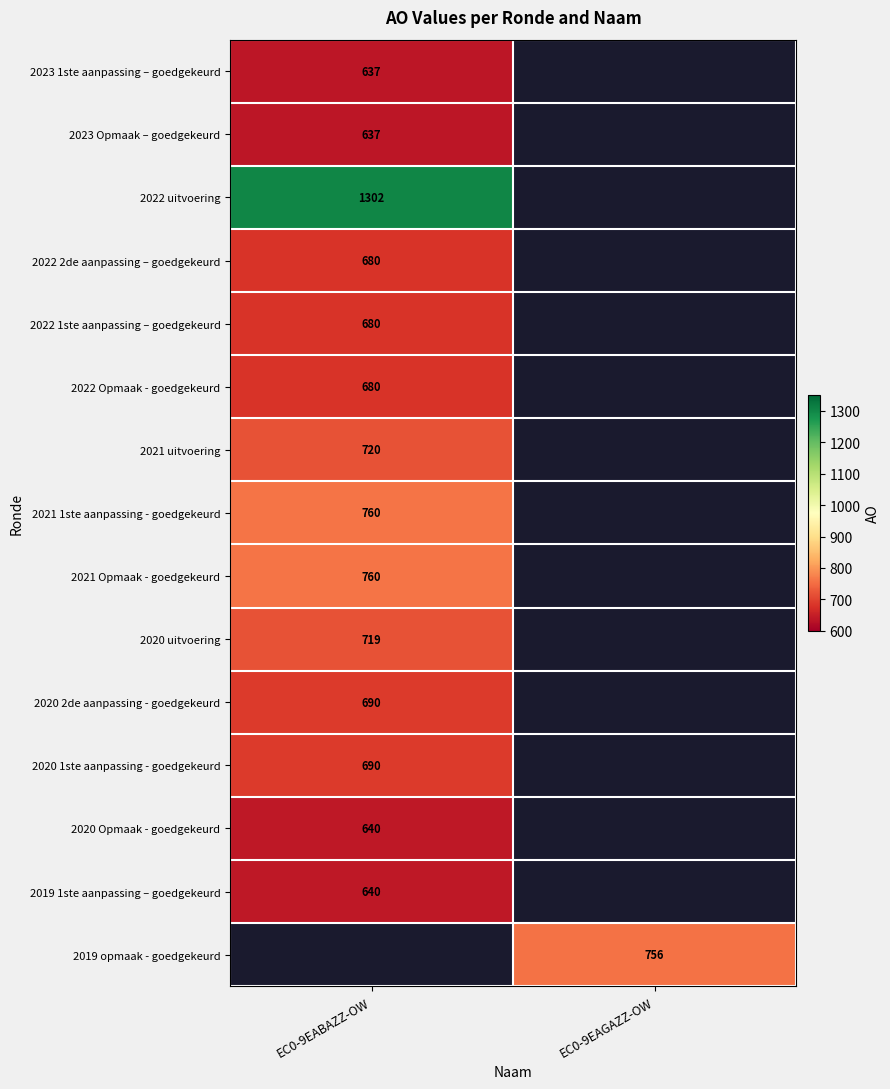

How many categories are shown in the chart?

2